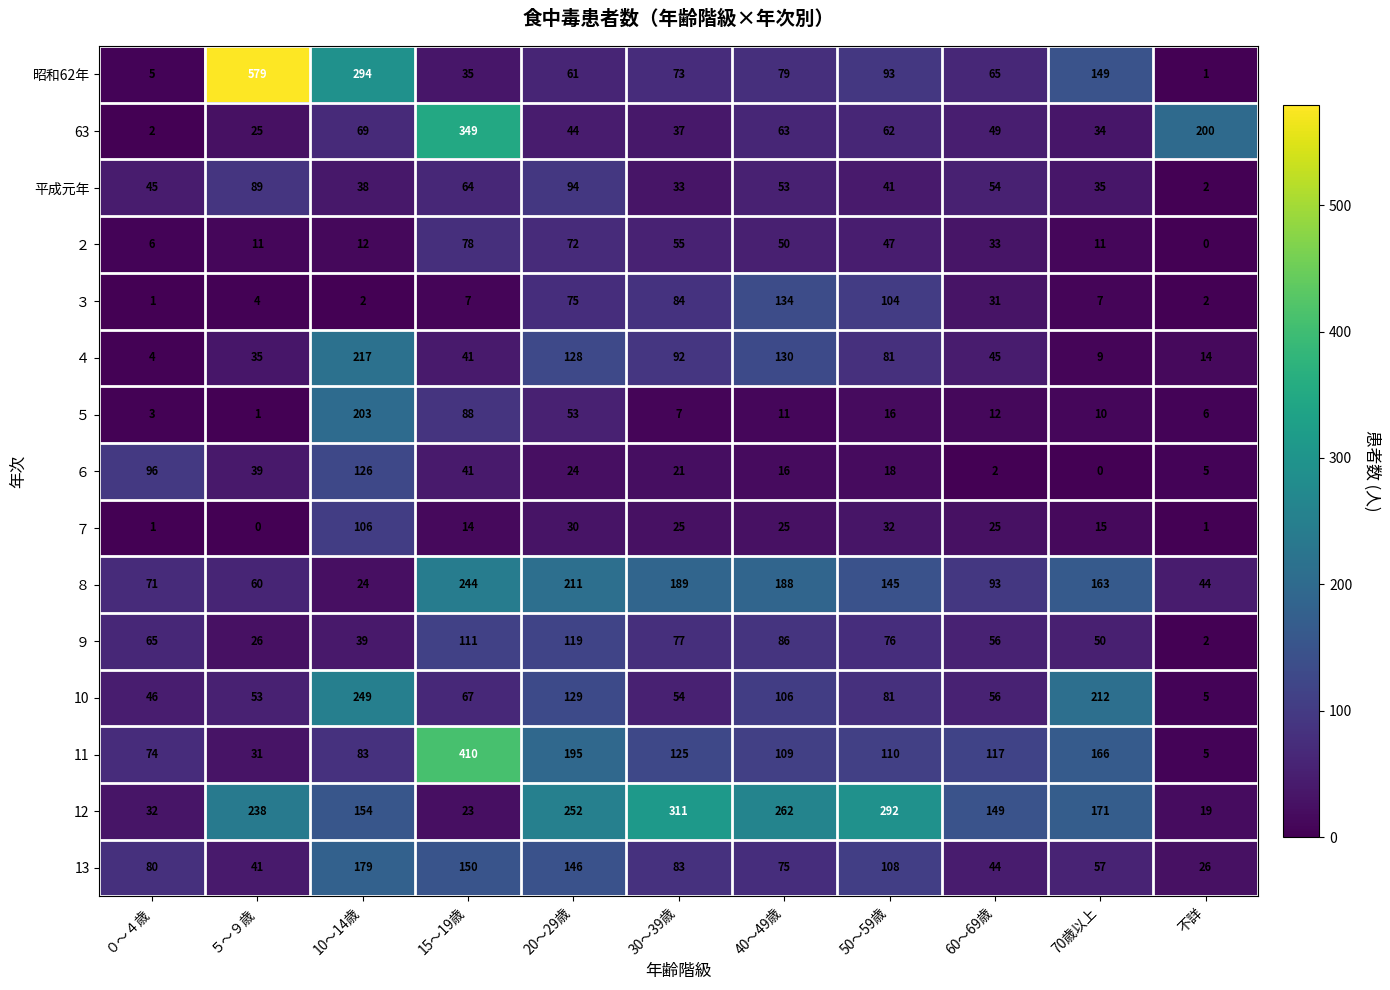

Where is 10 nearest to the value 127?

20～29歳